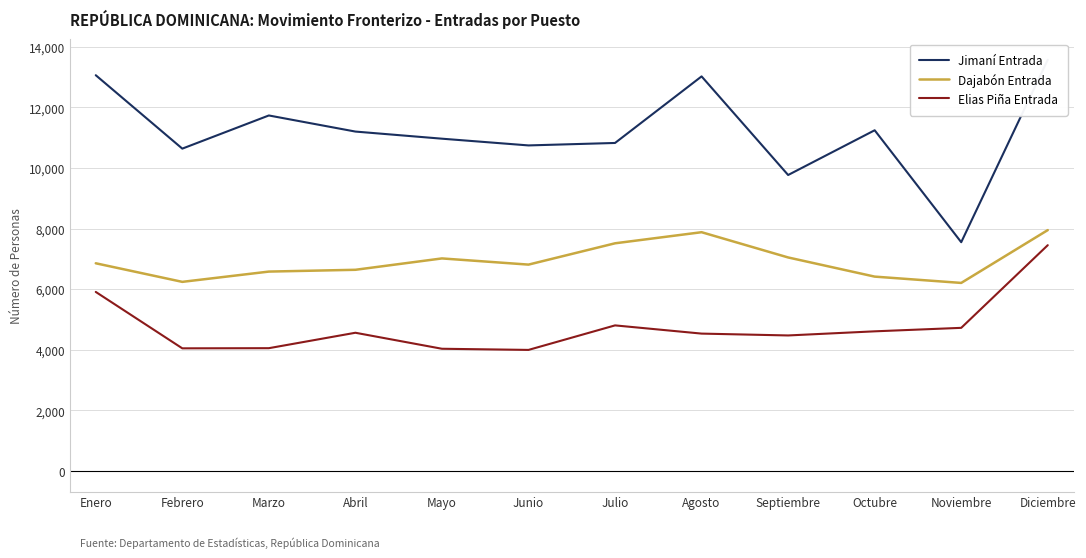

List the series in order of their overall mean, lowest first.

Elias Piña Entrada, Dajabón Entrada, Jimaní Entrada